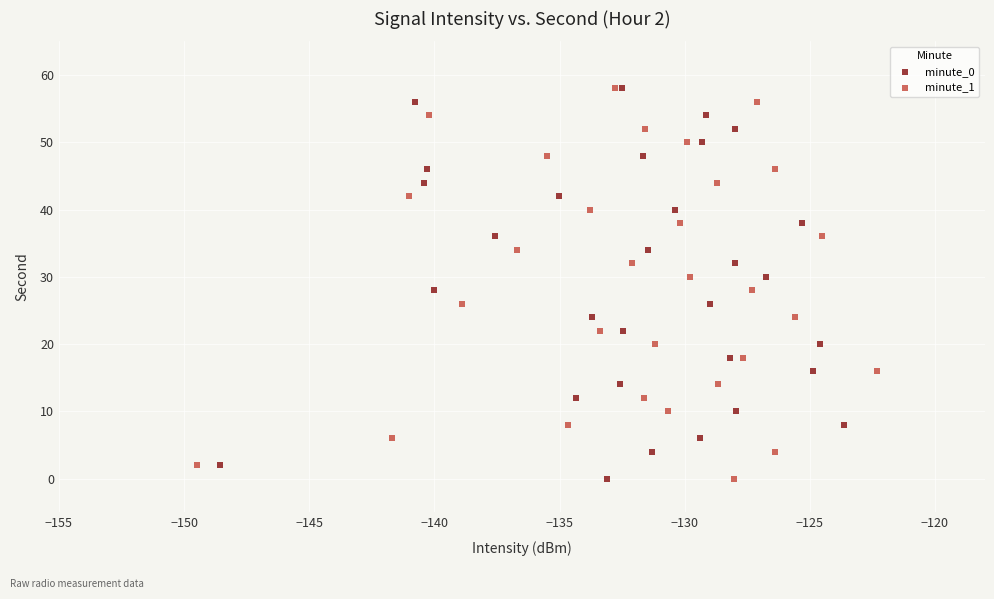

What are all the series names shown in the legend?

minute_0, minute_1